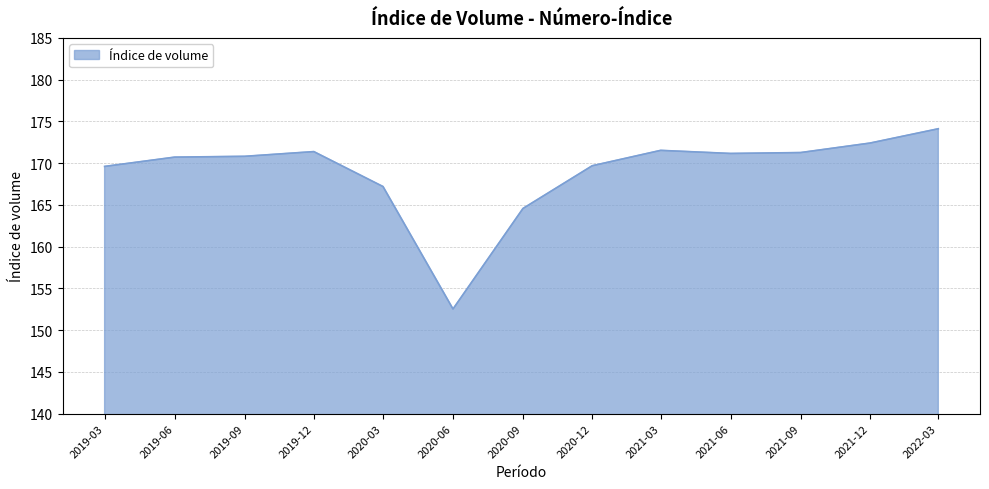

How many series are shown in this chart?

1